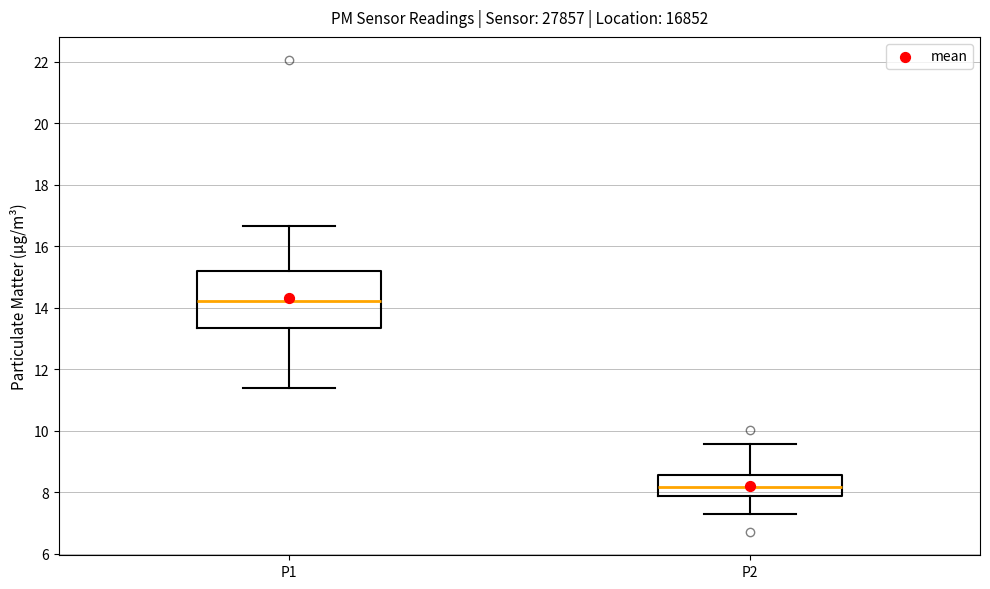

Reading left to right, transcribe this box plot: for each box, give where its median line is, the range the box spans, and where its two whiskers end, as read against the y-axis. The values are not printed on the chart, so give them approximately, as read against the axis.

P1: median 14.2, box 13.4 to 15.2, whiskers 11.4 to 16.6
P2: median 8.2, box 7.8 to 8.6, whiskers 7.2 to 9.6